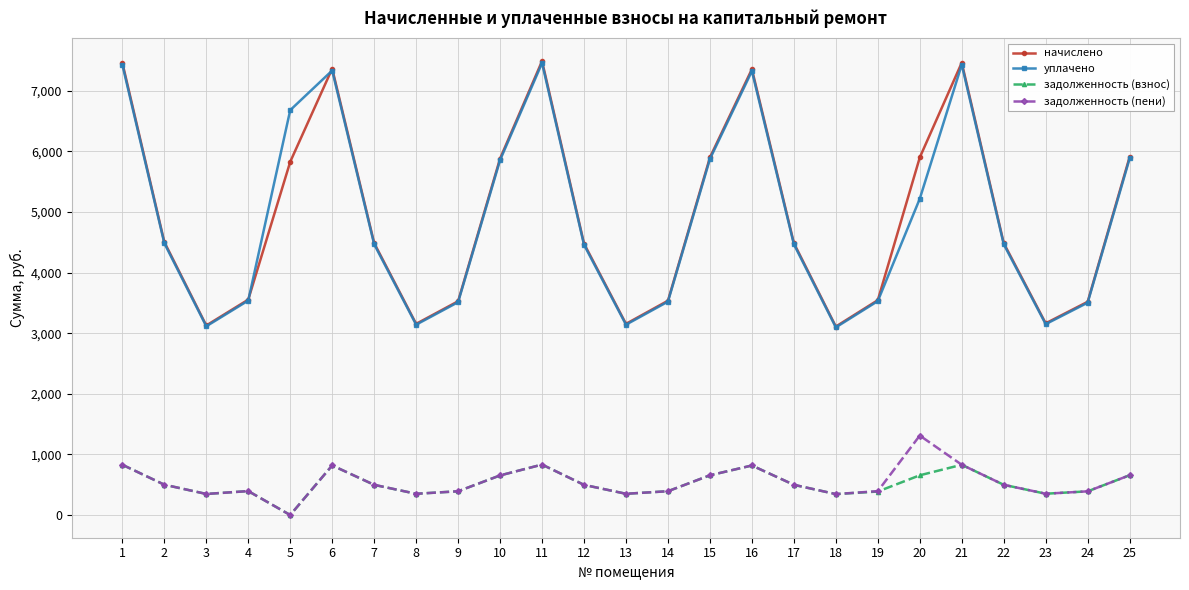

Where is the first local minimum for начислено?

3